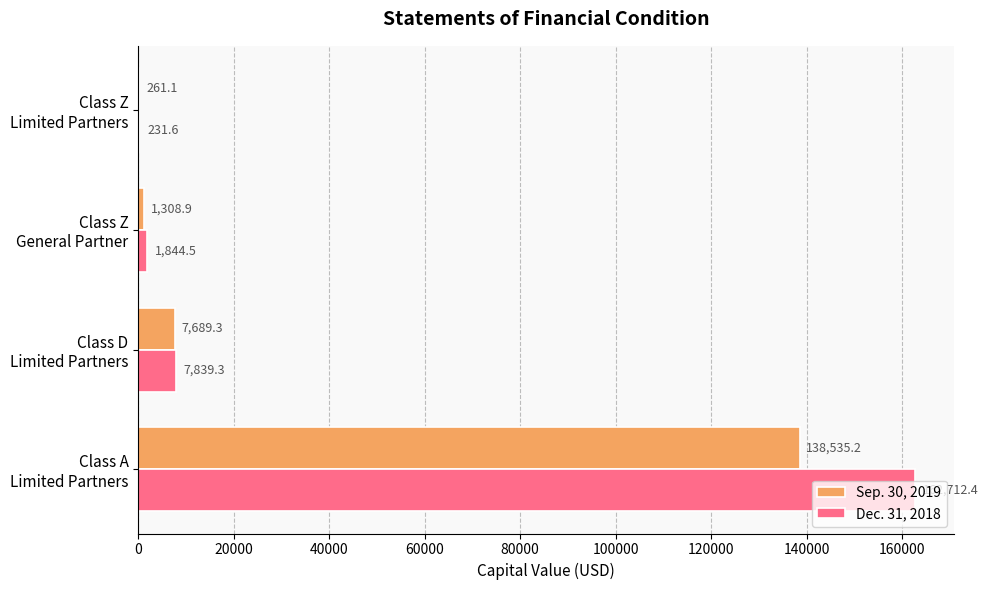

What is the sum of all Dec. 31, 2018 values?

172627.8